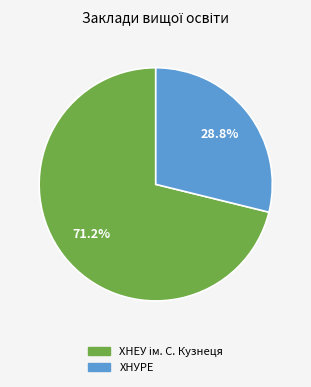

True or false: ХНУРЕ accounts for 29% of the total.

True